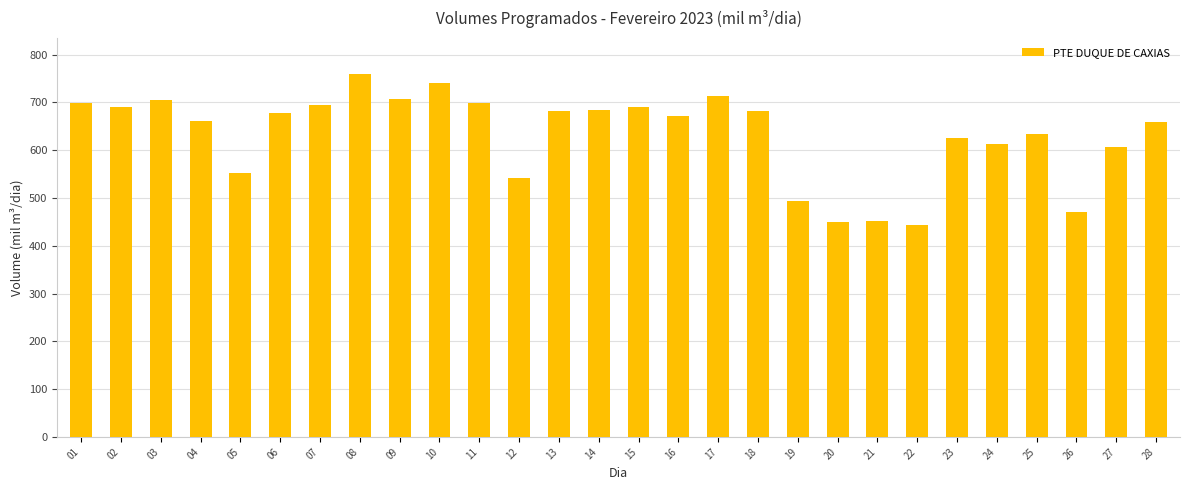

What is the difference between the maximum and minimum values?

315.4